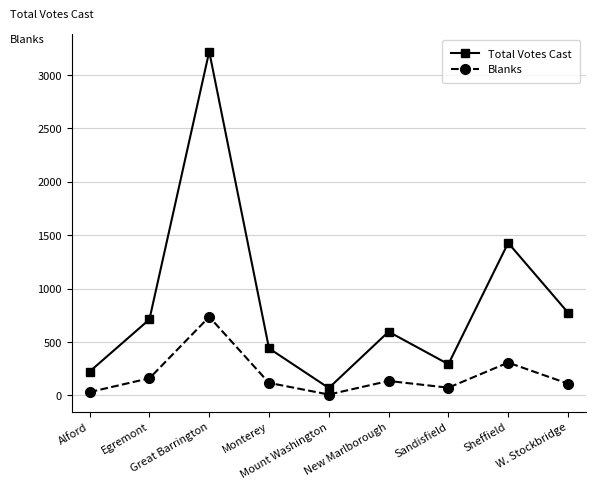

Is the value of Total Votes Cast at W. Stockbridge greater than the value of Blanks at New Marlborough?

Yes